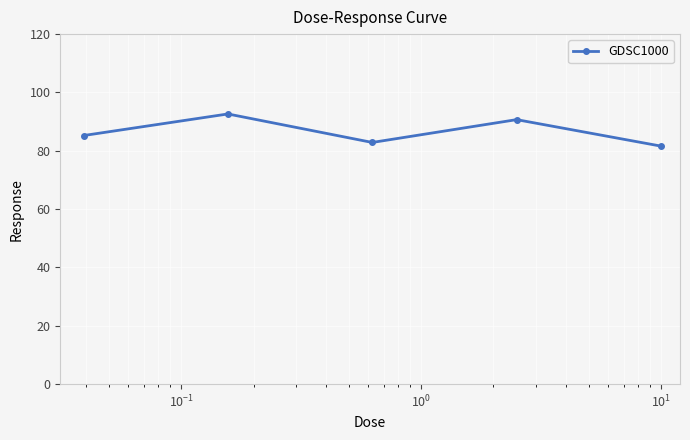

Reading right to left, transcribe all the data shown in this chart.

81.6	90.7	82.9	92.6	85.2